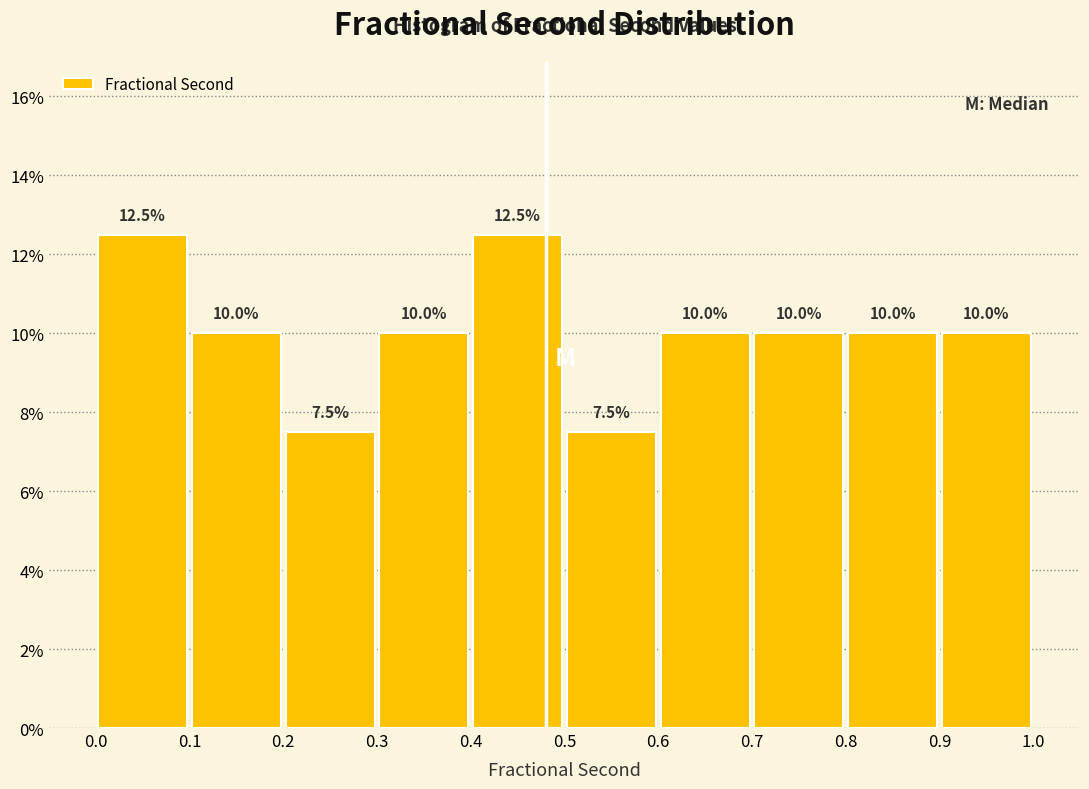

Reading left to right, transcribe this chart: for each bar, give the range it covers on the x-axis and its height.

0.0 to 0.1: 12.5
0.1 to 0.2: 10.0
0.2 to 0.3: 7.5
0.3 to 0.4: 10.0
0.4 to 0.5: 12.5
0.5 to 0.6: 7.5
0.6 to 0.7: 10.0
0.7 to 0.8: 10.0
0.8 to 0.9: 10.0
0.9 to 1.0: 10.0